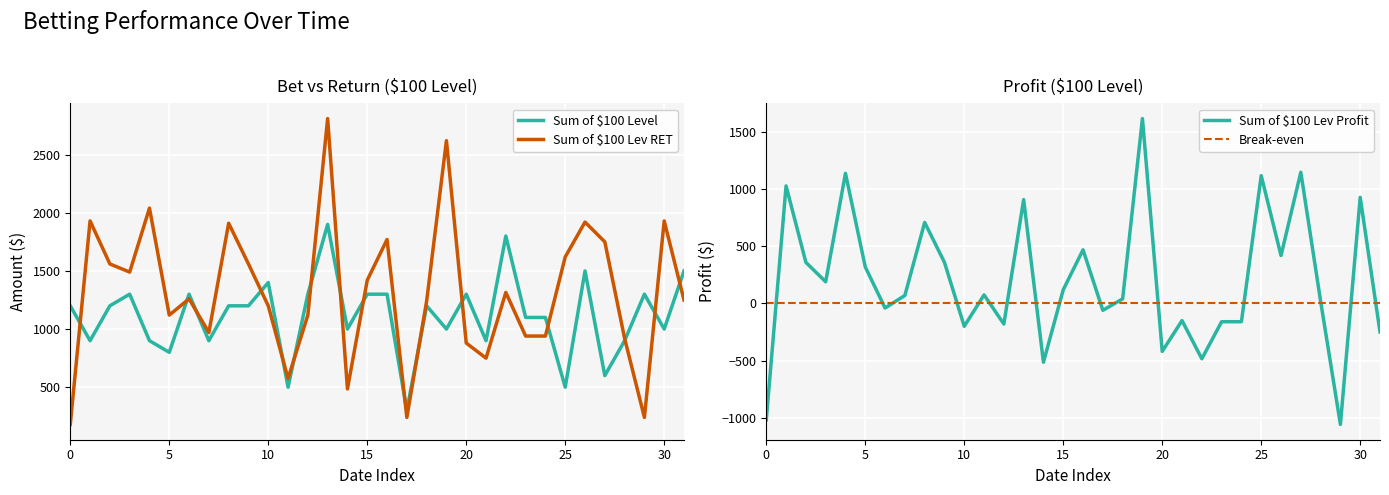

True or false: Sum of $100 Lev RET has a value of 180 at 0.

True